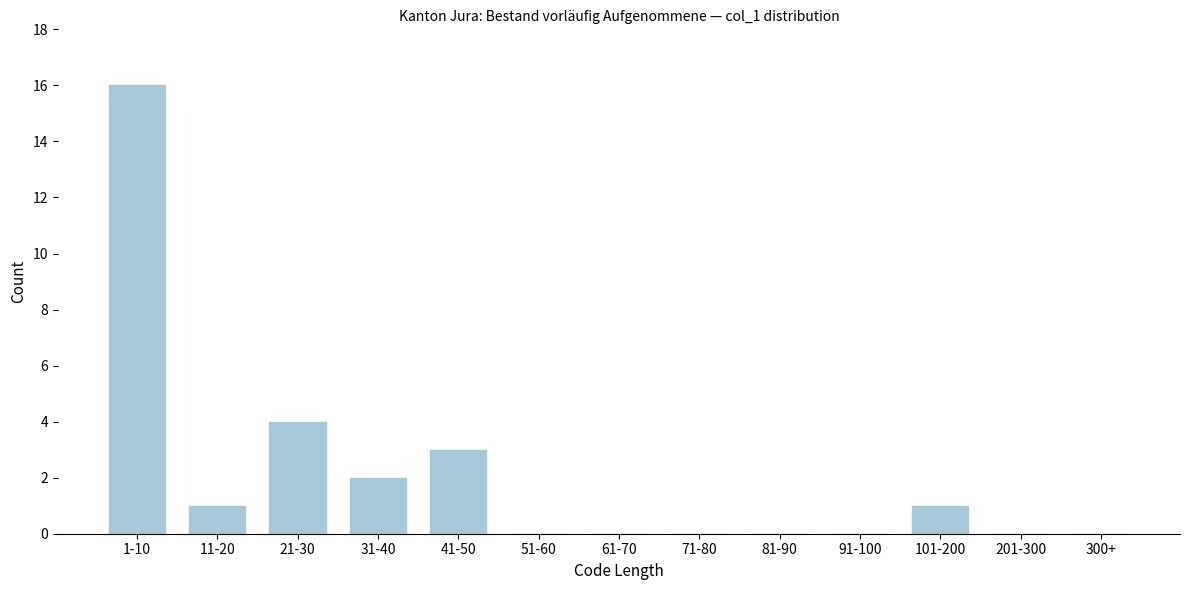

Reading left to right, extract all data points from this chart.

1-10=16	11-20=1	21-30=4	31-40=2	41-50=3	51-60=0	61-70=0	71-80=0	81-90=0	91-100=0	101-200=1	201-300=0	300+=0